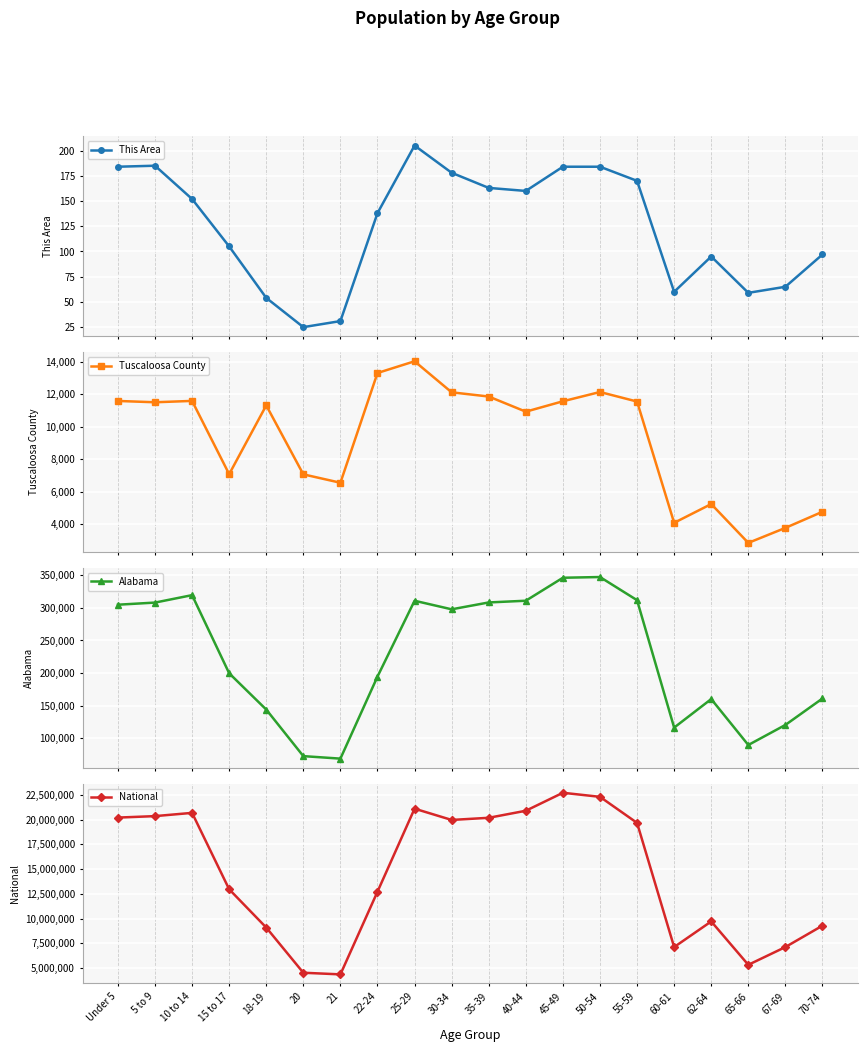

Rank the series at 22-24 from highest to lowest value.

National, Alabama, Tuscaloosa County, This Area